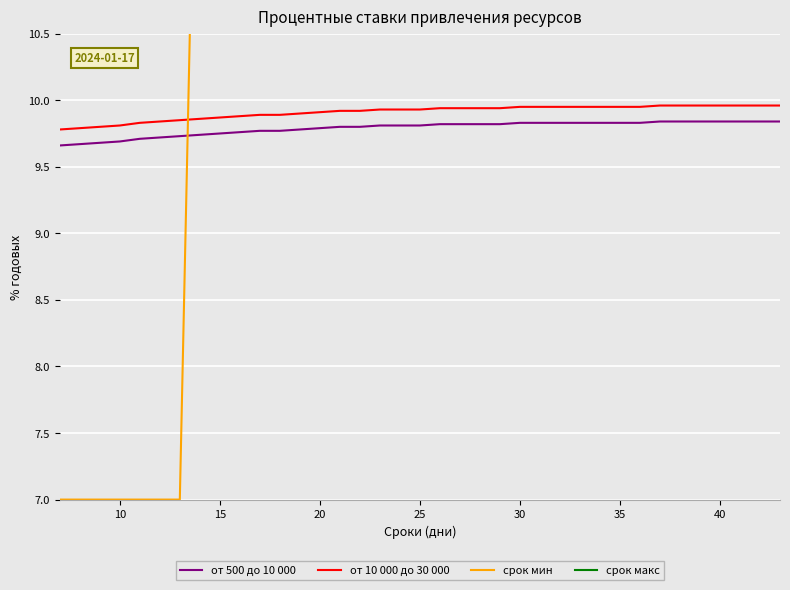

Which series has the largest total across all categories?

срок макс